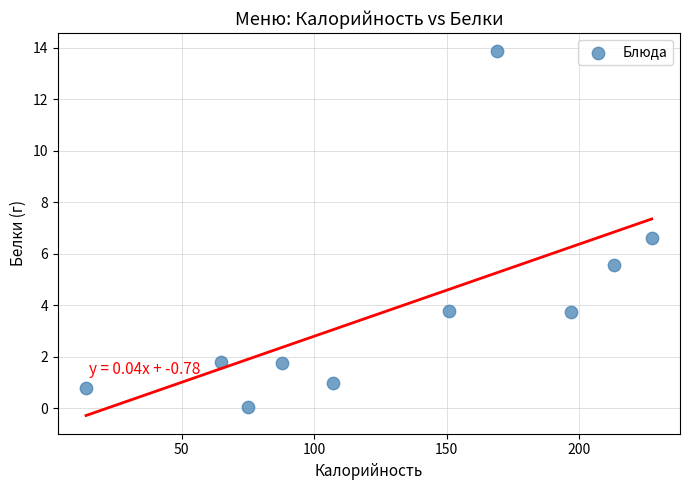

What is the range of X values (max minus min)?

213.3